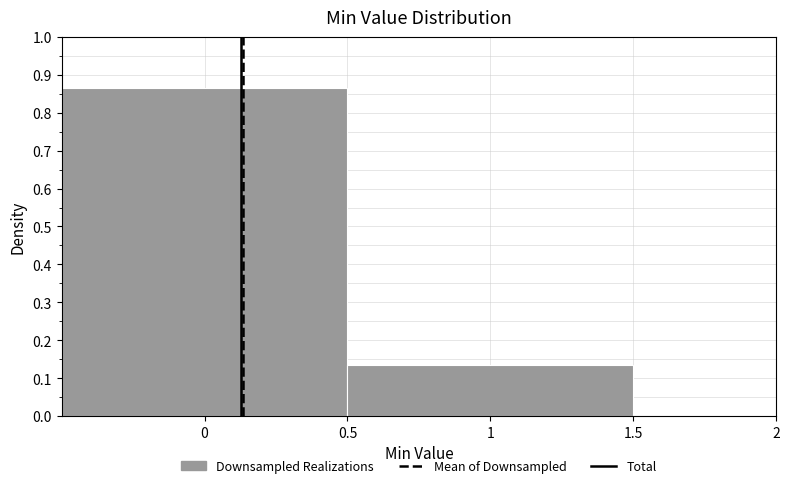

Reading left to right, list every bar in this chart as the range it spans on the x-axis followed by its height. The values are not printed on the chart, so give them approximately, as read against the axis.

-0.5 to 0.5: 0.87
0.5 to 1.5: 0.13